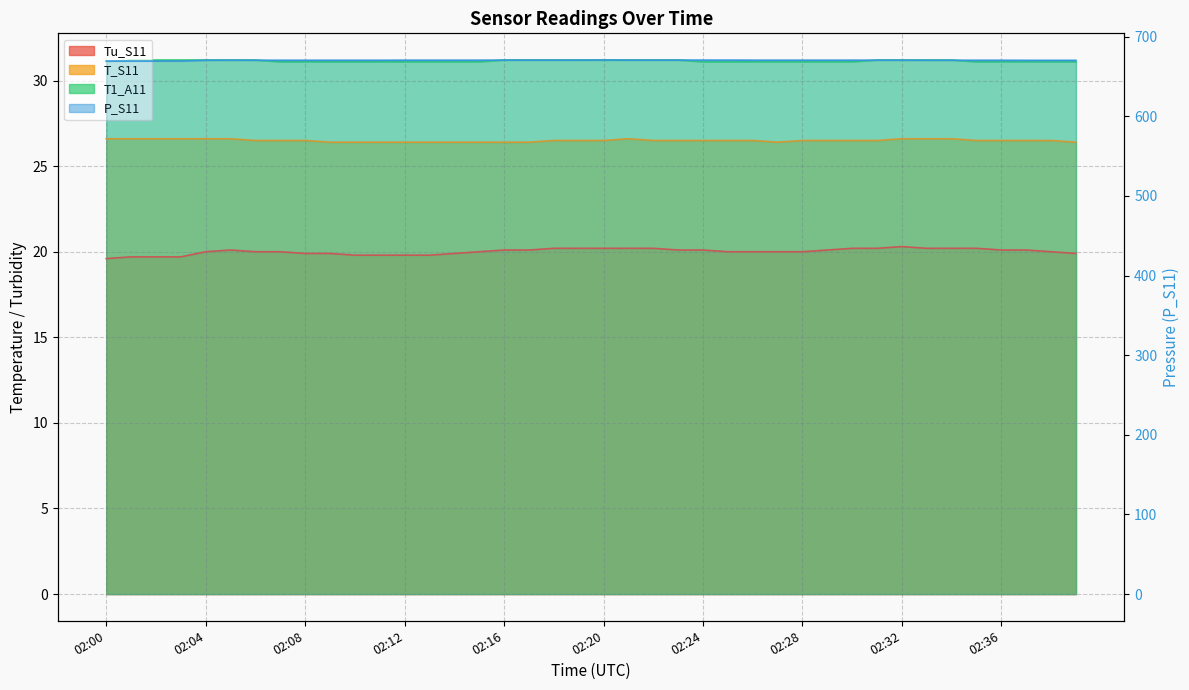

At which category is the sum across all series the highest?

02:20